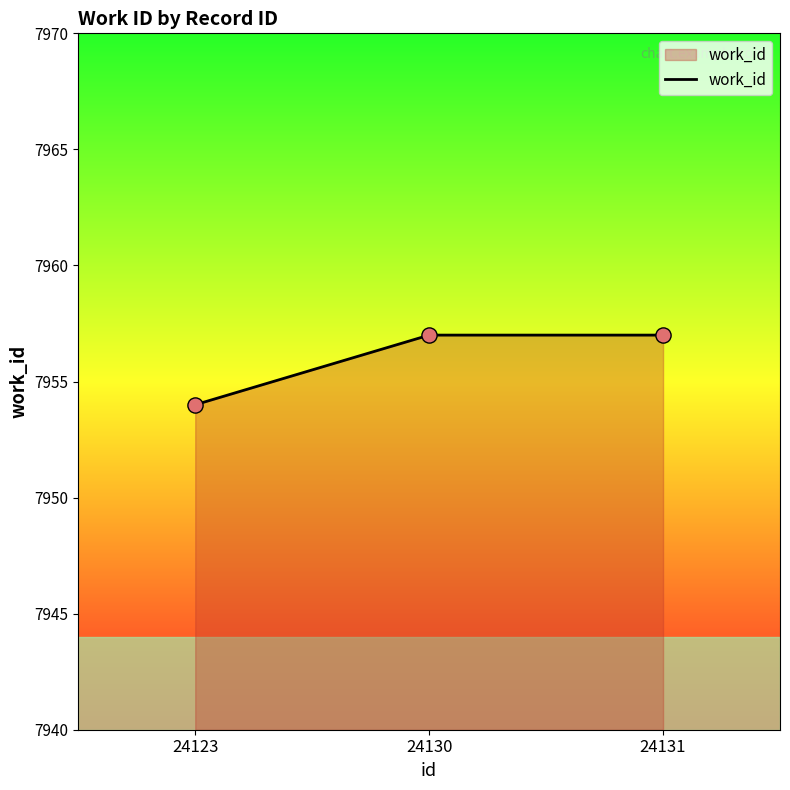

Between 24123 and 24131, which is larger?

24131